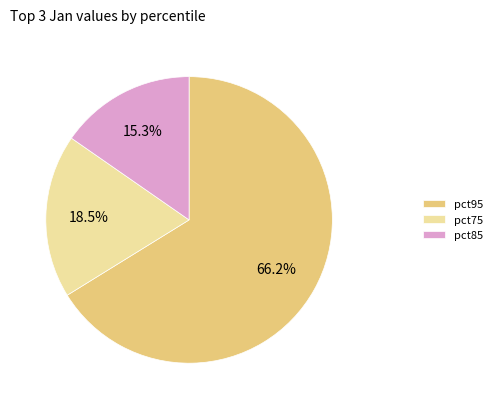

Does any single category account for the majority?

Yes